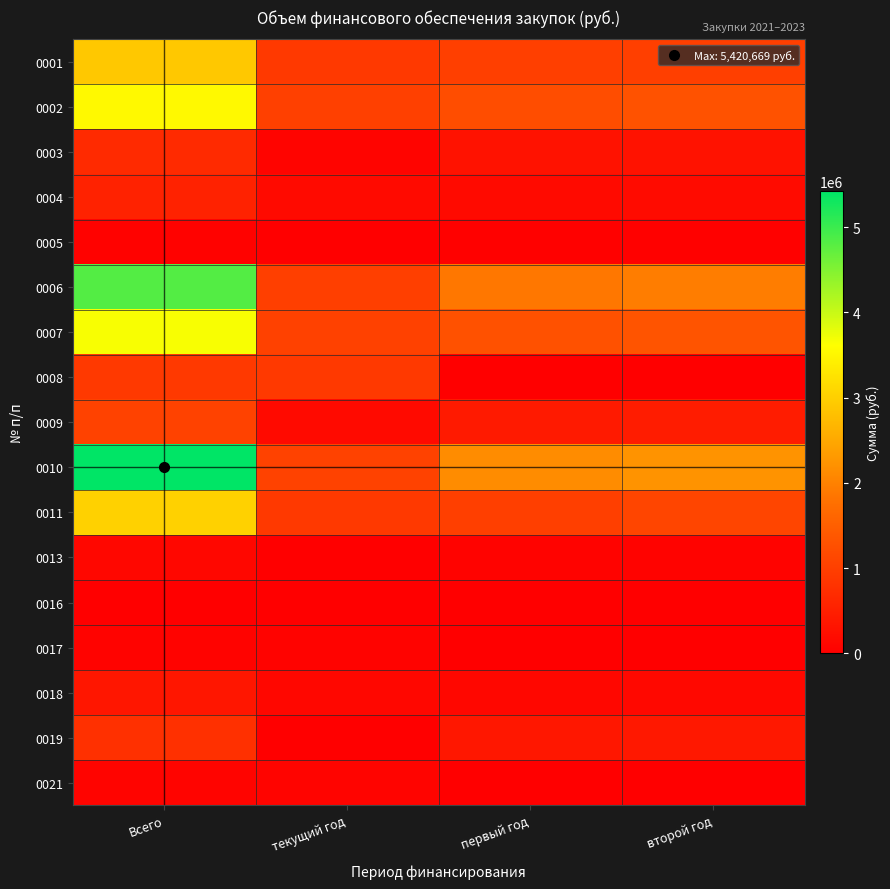

Which series has the widest spread of values?

0010